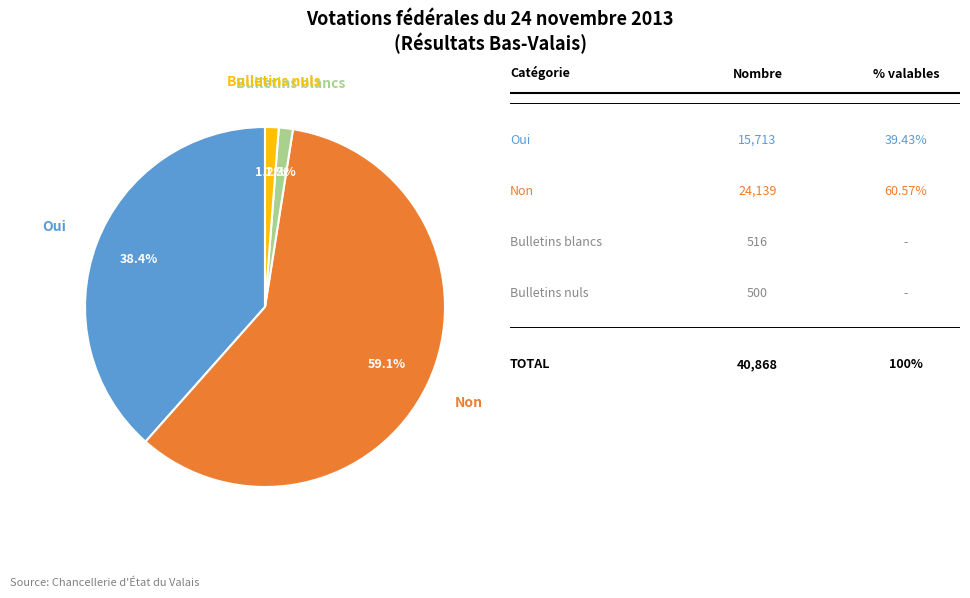

True or false: Non accounts for 59% of the total.

True